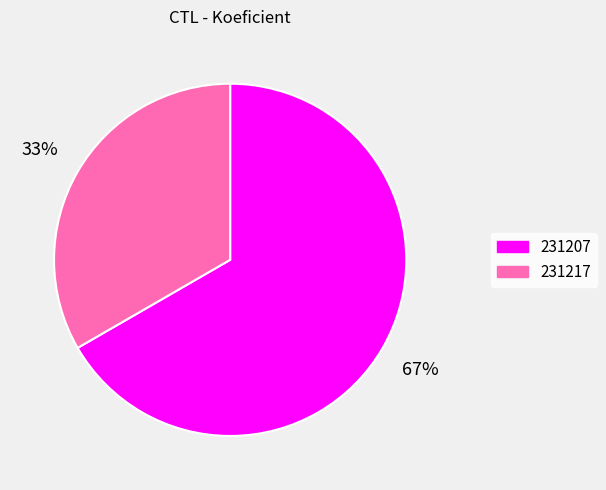

True or false: 231217 accounts for 33% of the total.

True